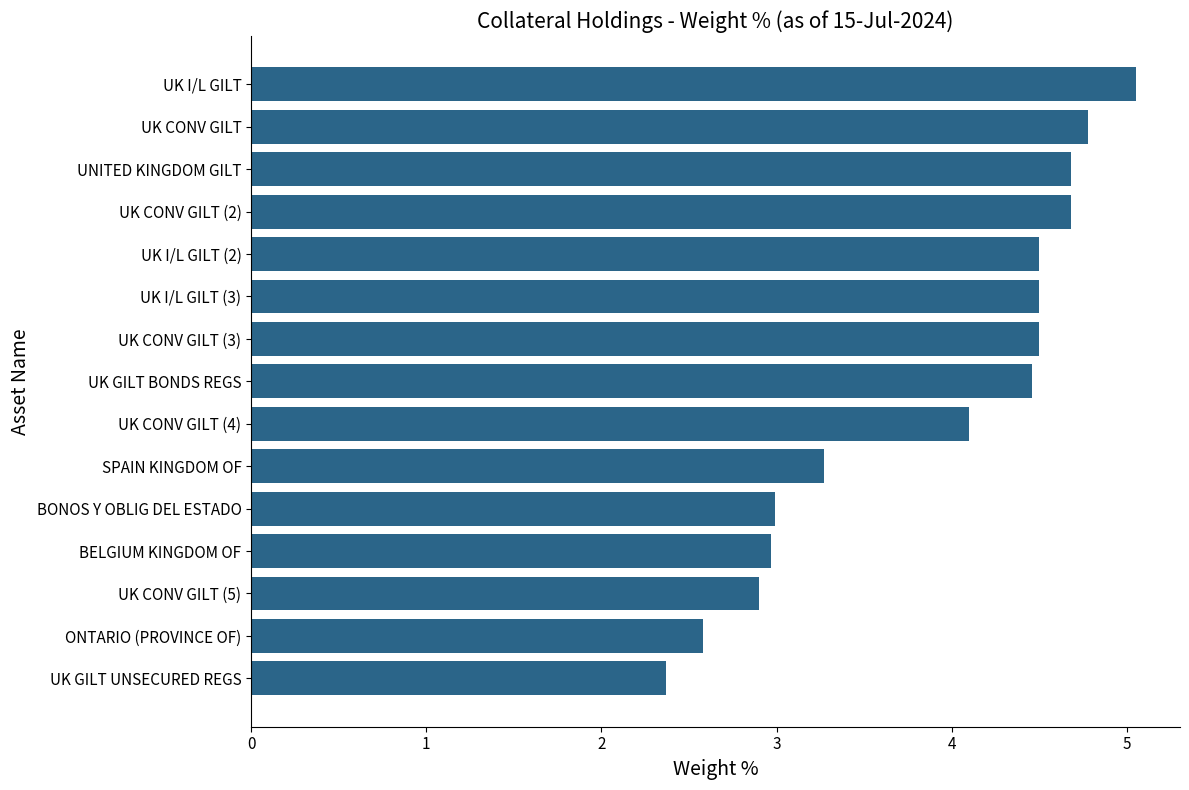

How many distinct data groups are displayed?

1